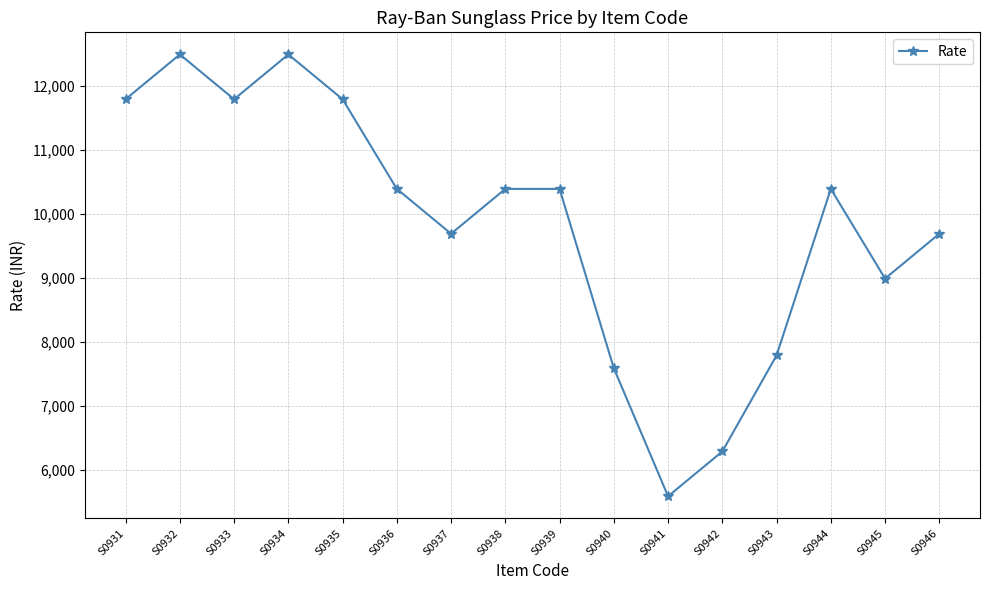

What is the maximum value shown in the chart?

12490